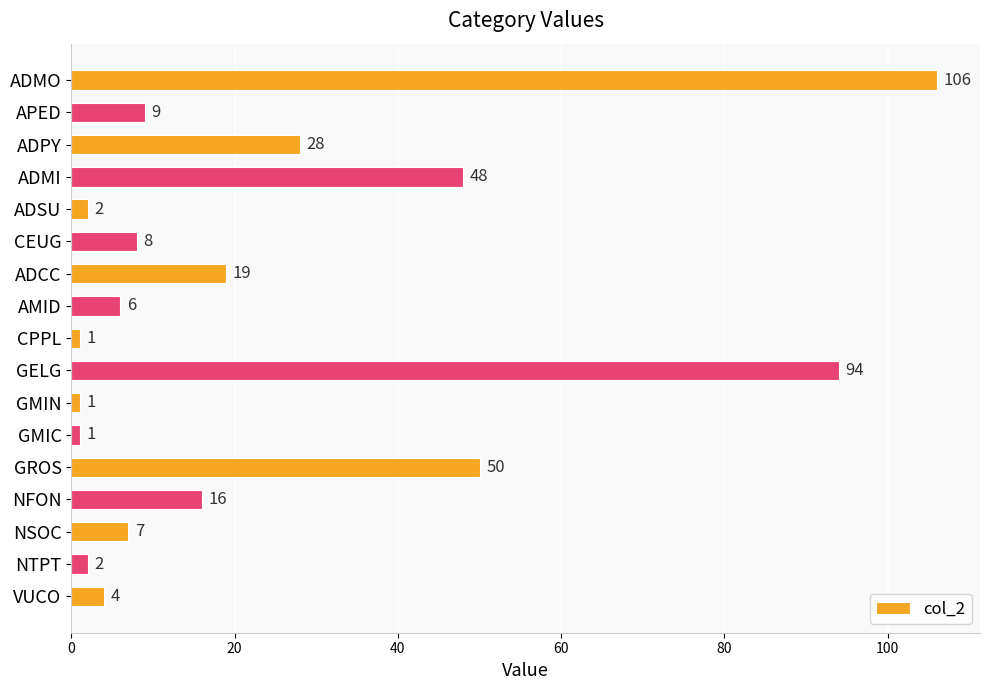

What is the difference between the maximum and minimum values?

105